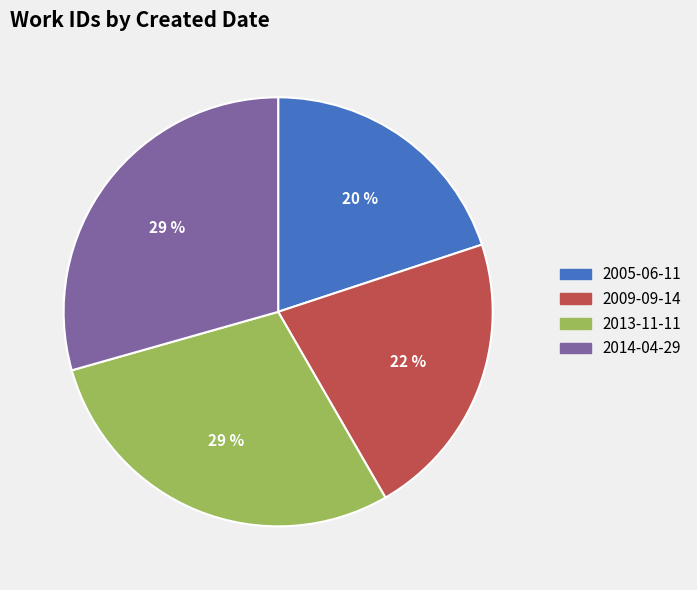

How many slices are in this pie chart?

4